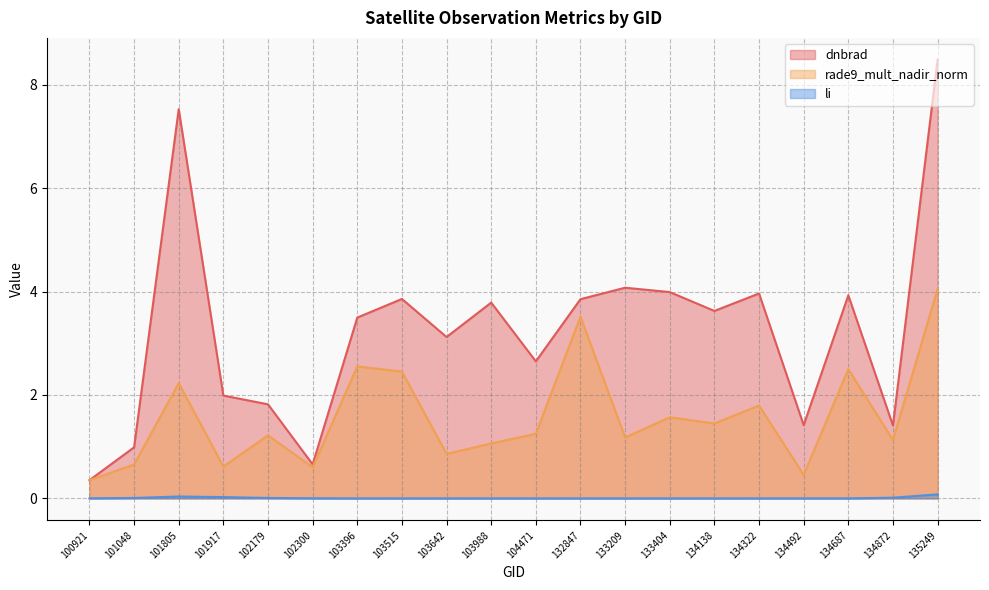

How many interior local peaks does the li series have?

3